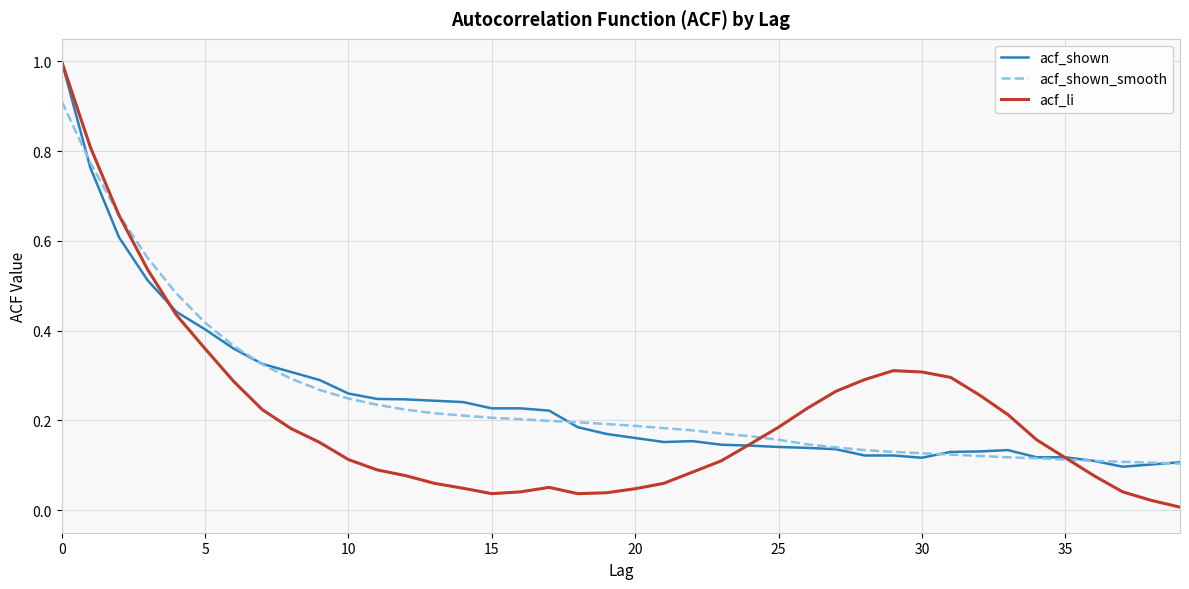

What is the maximum value shown in the chart?

1.0